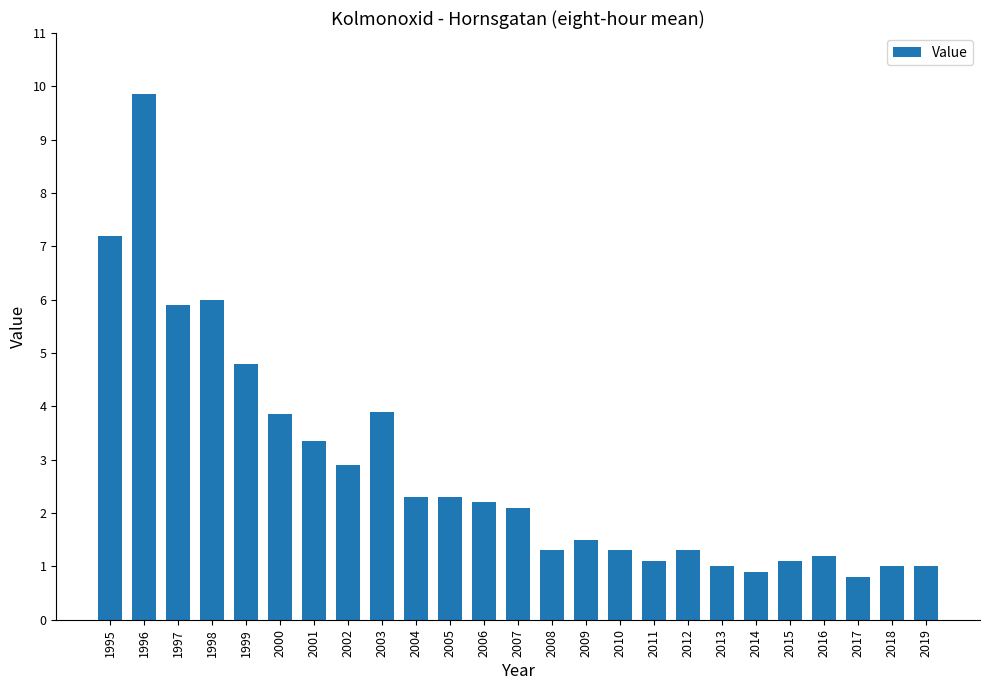

What value does the data have at 2015?

1.1